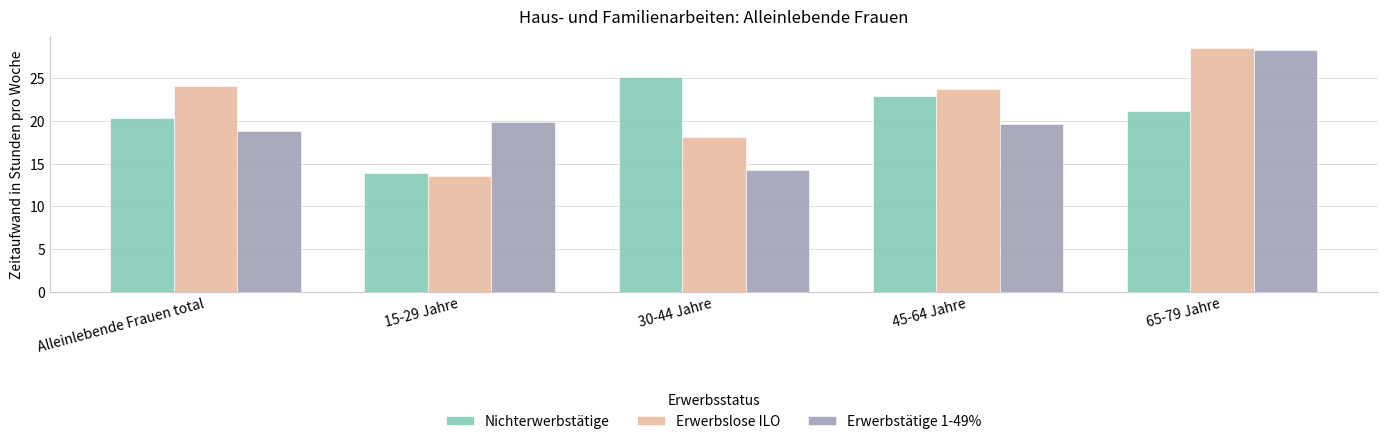

What is the maximum value shown in the chart?

28.5